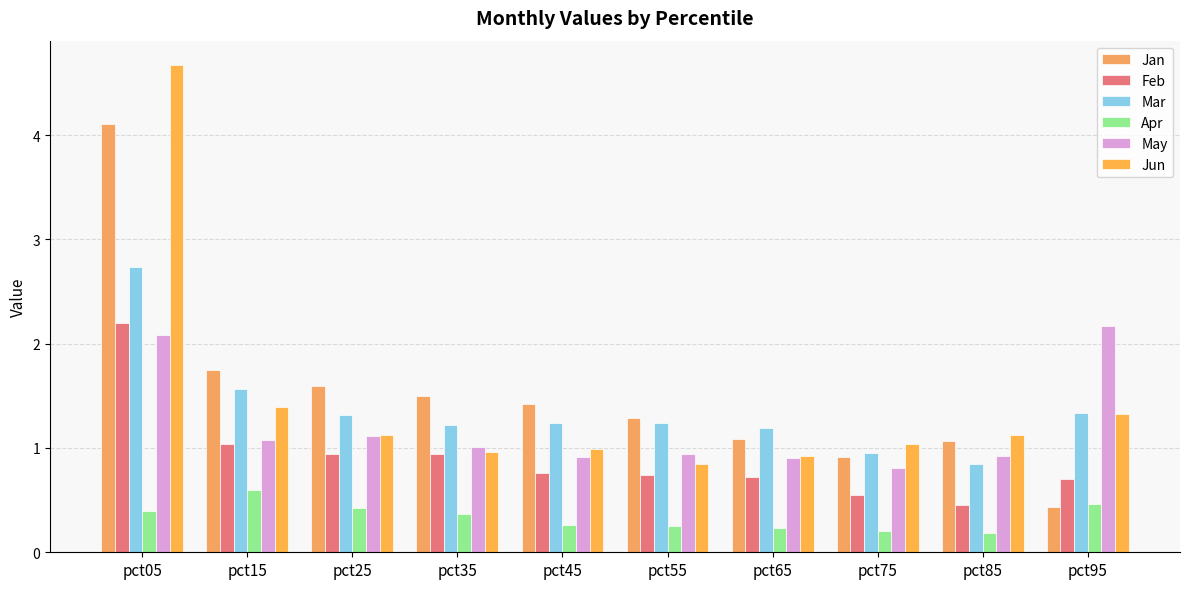

Which series has the widest spread of values?

Jun